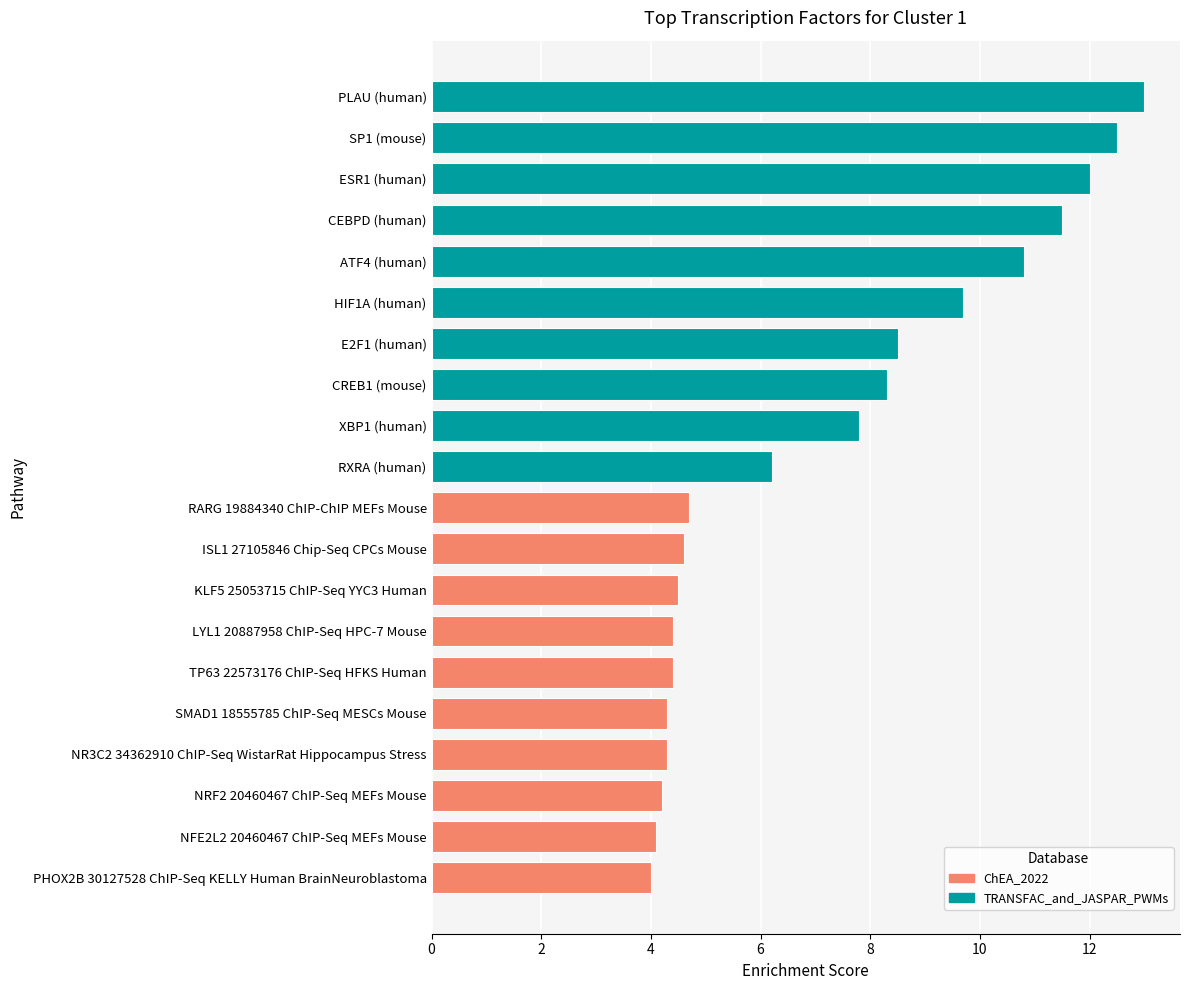

What is the approximate value of ChEA_2022 at 4?

4.4